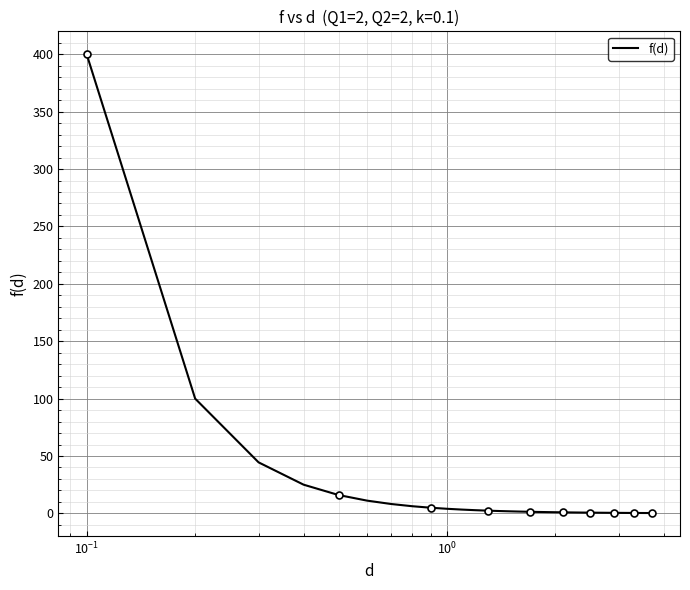

What is the highest value of the f(d) series?

400.0